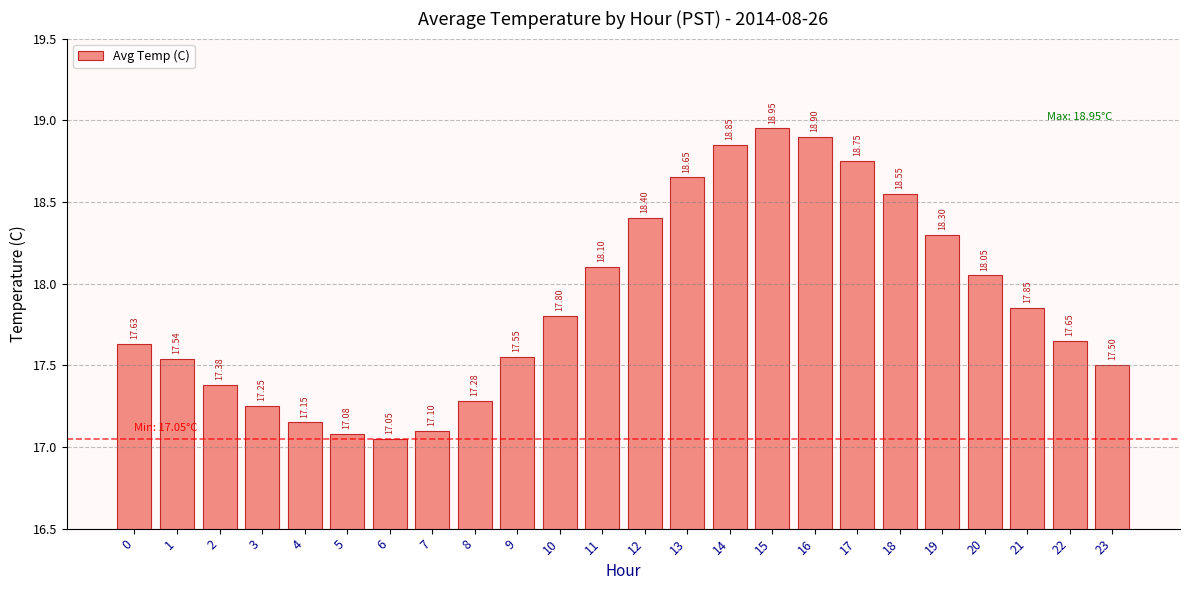

Are the bars horizontal?

No